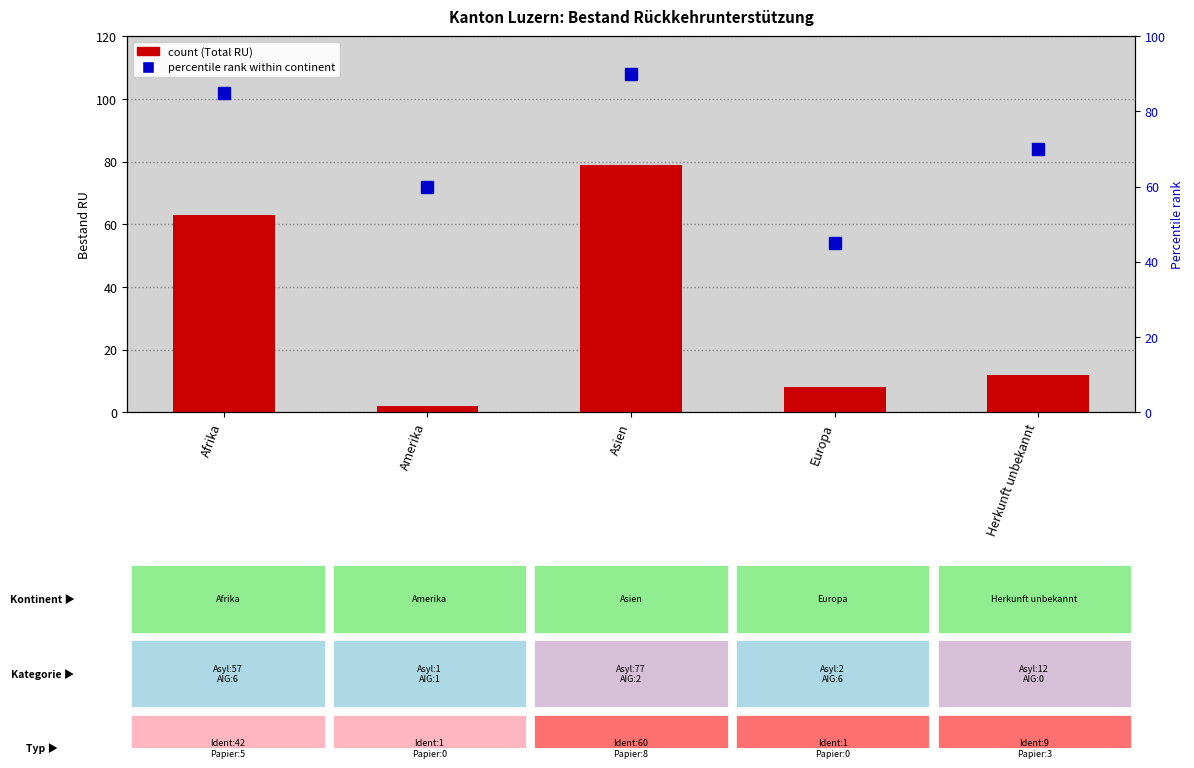

What is the label of the 1st bar from the right?

Herkunft unbekannt